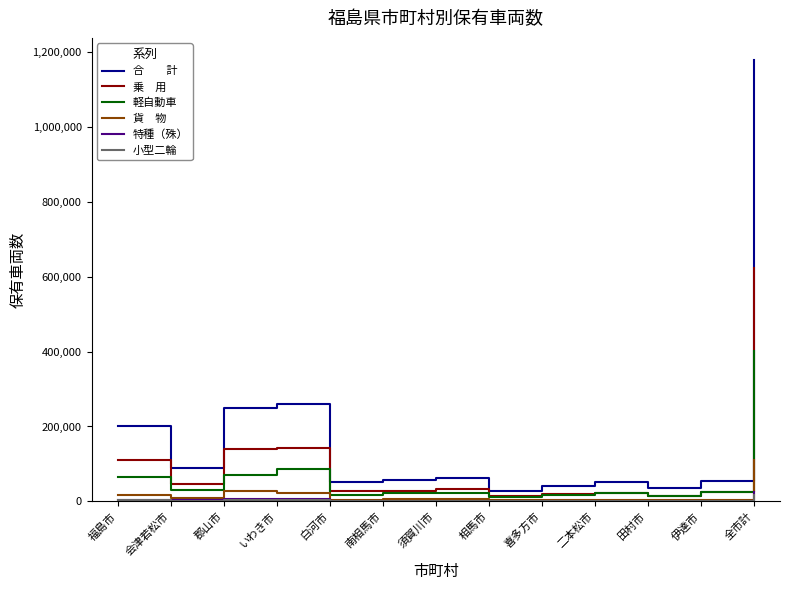

Which label corresponds to the largest value in the chart?

全市計